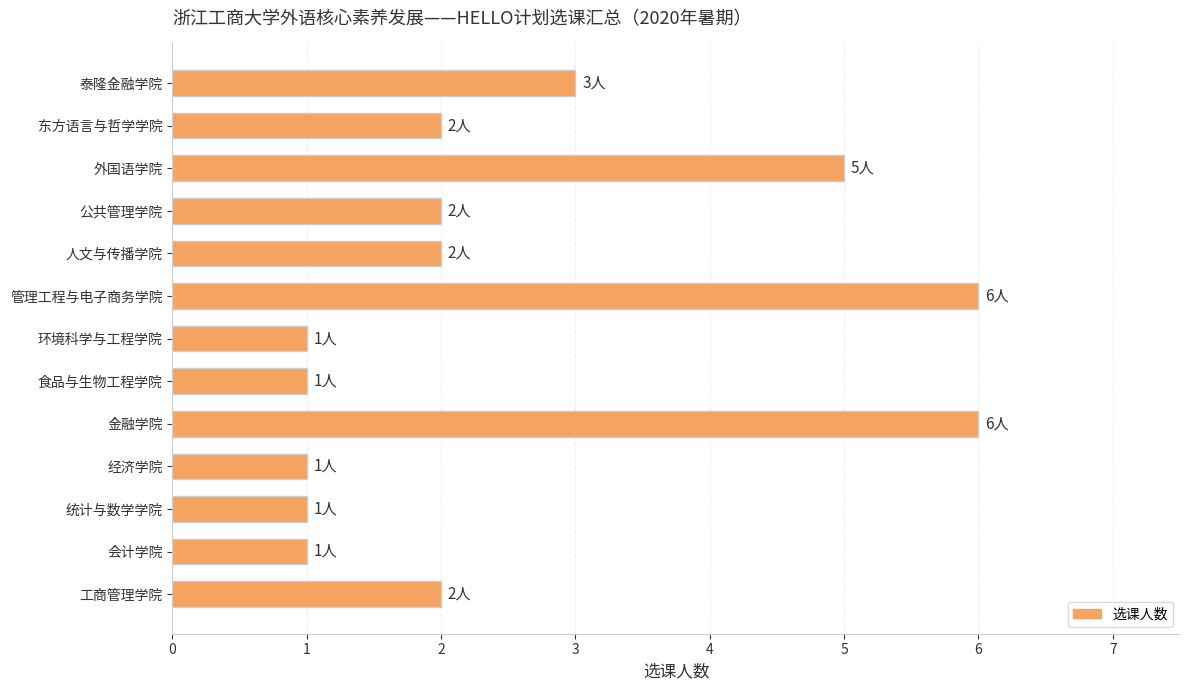

True or false: the data shows 2 at 金融学院.

False